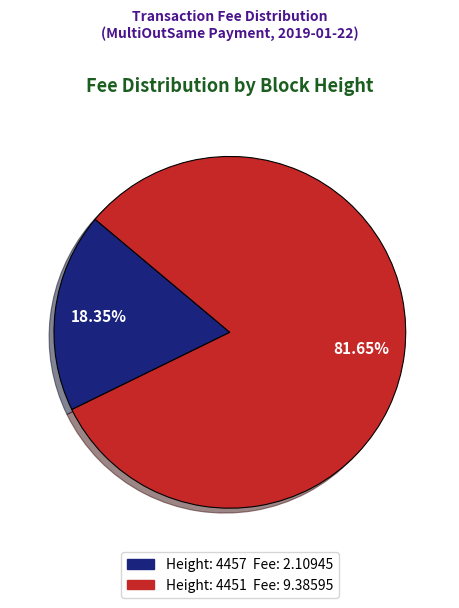

Is there a majority slice in this chart?

Yes